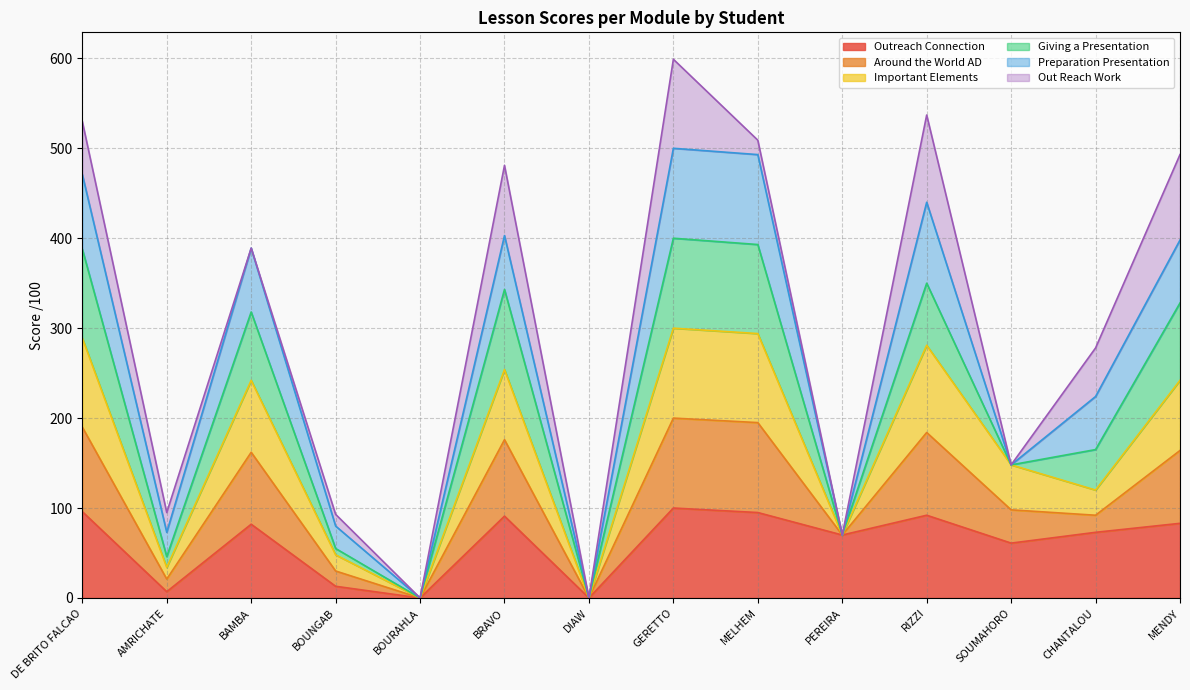

True or false: Outreach Connection has more than 2 interior local peaks.

True